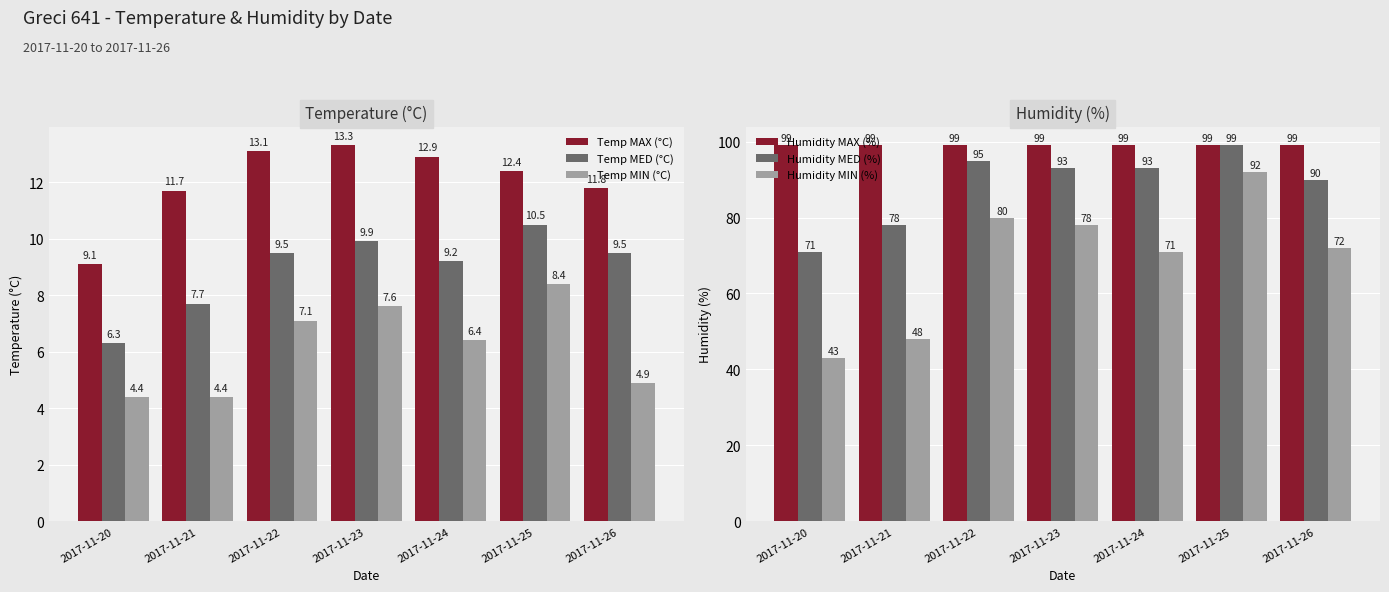

Is the value of Humidity MED (%) at 2017-11-23 greater than the value of Humidity MAX (%) at 2017-11-26?

No